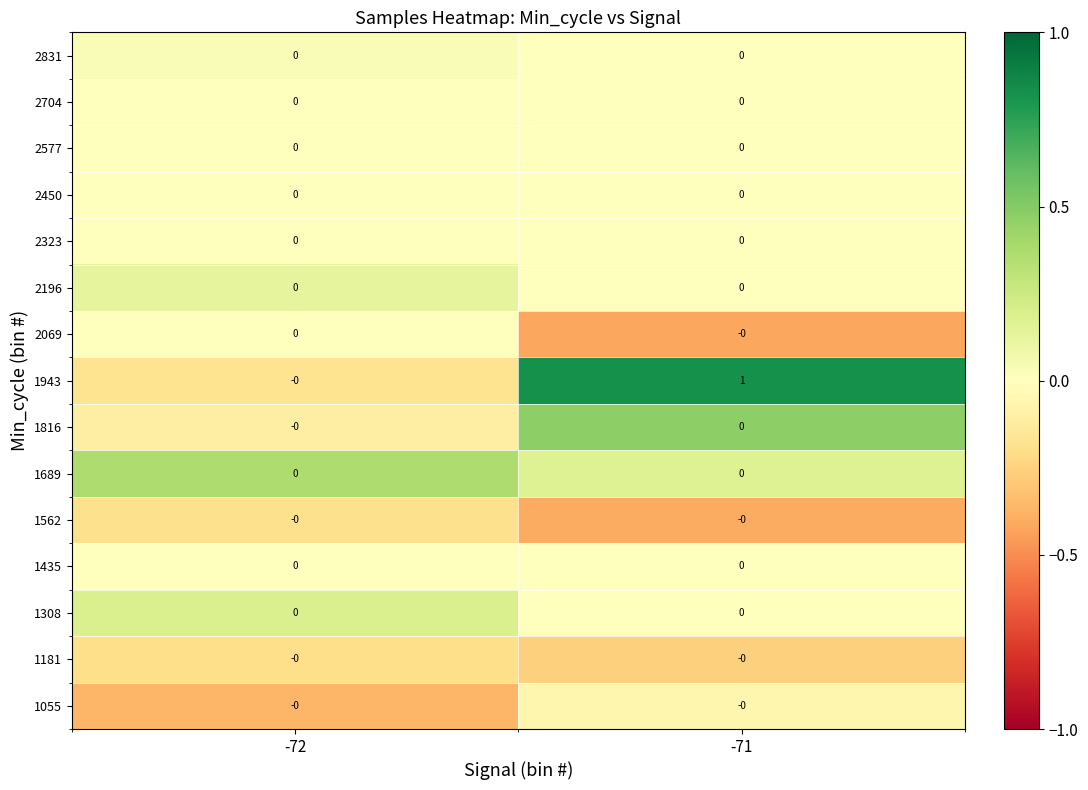

At which category does the chart reach its peak across all series?

-71